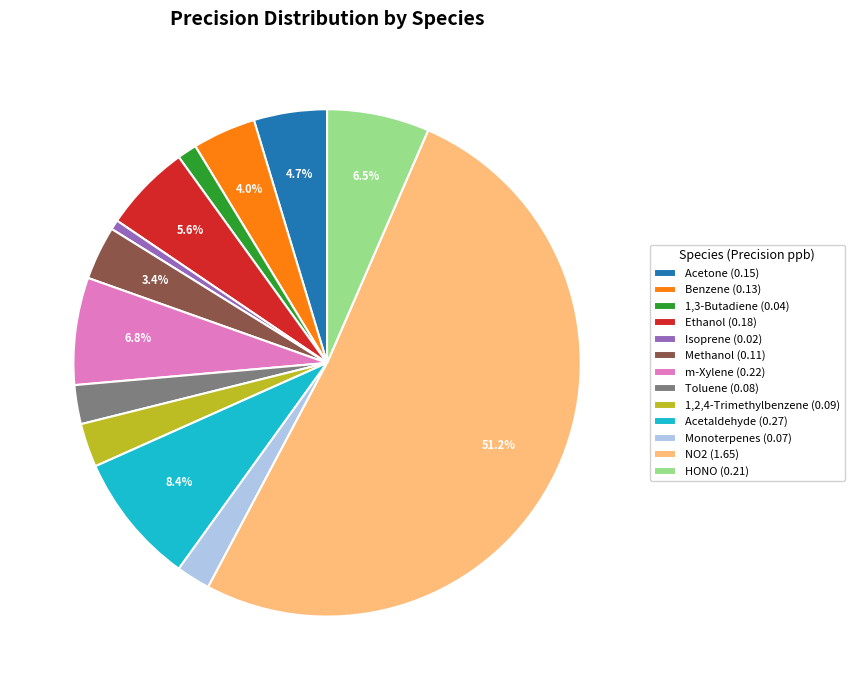

The Ethanol slice represents 1% of the pie. True or false?

False